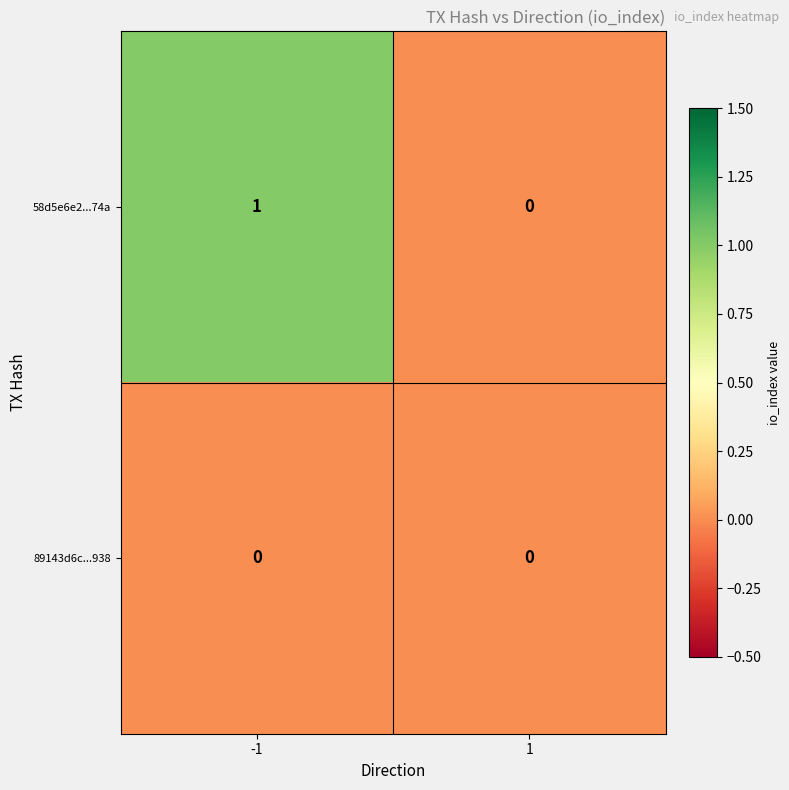

Is it true that 58d5e6e2...74a equals 0 at 1?

True